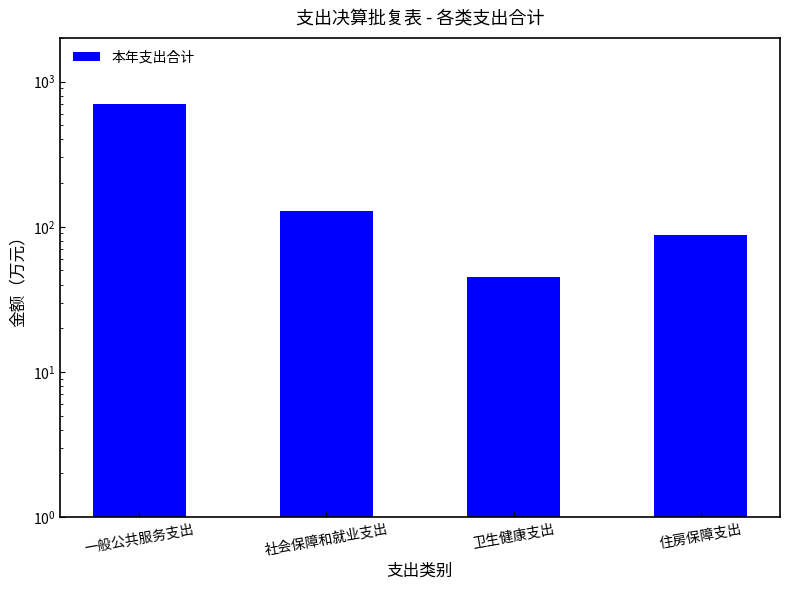

What is the change in value from 社会保障和就业支出 to 住房保障支出?

-40.2